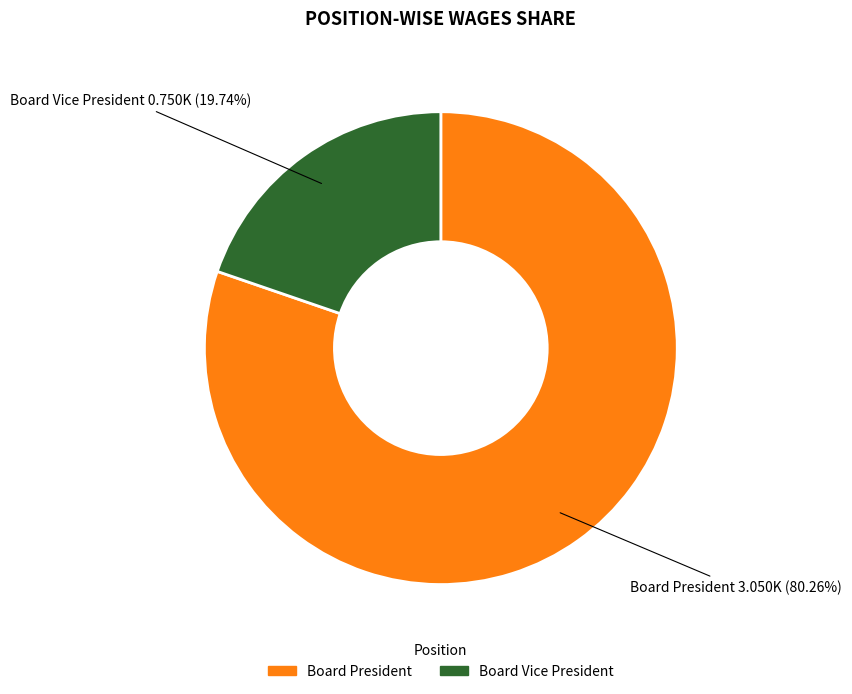

Which slice is the largest?

Board President